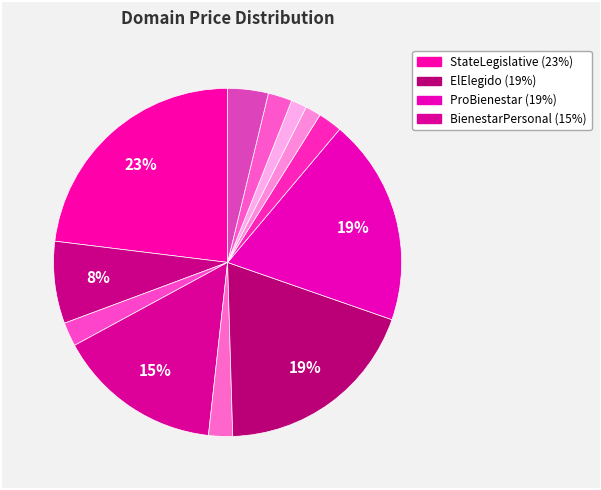

How many segments does this pie chart have?

12